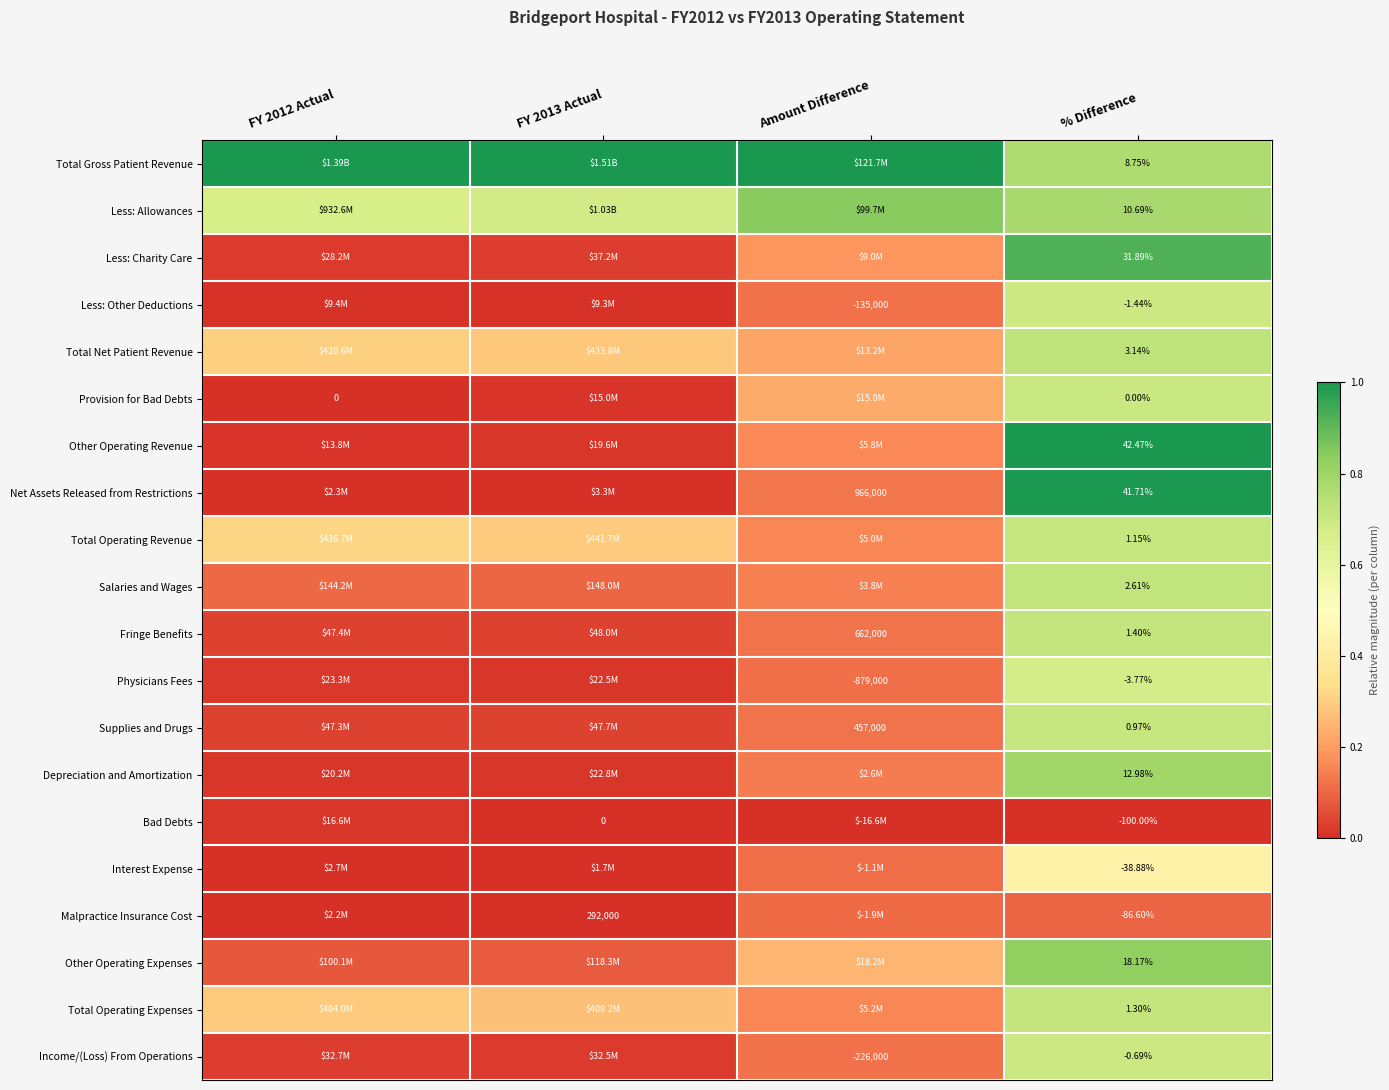

Is the value of Malpractice Insurance Cost at FY 2013 Actual greater than the value of Fringe Benefits at % Difference?

Yes